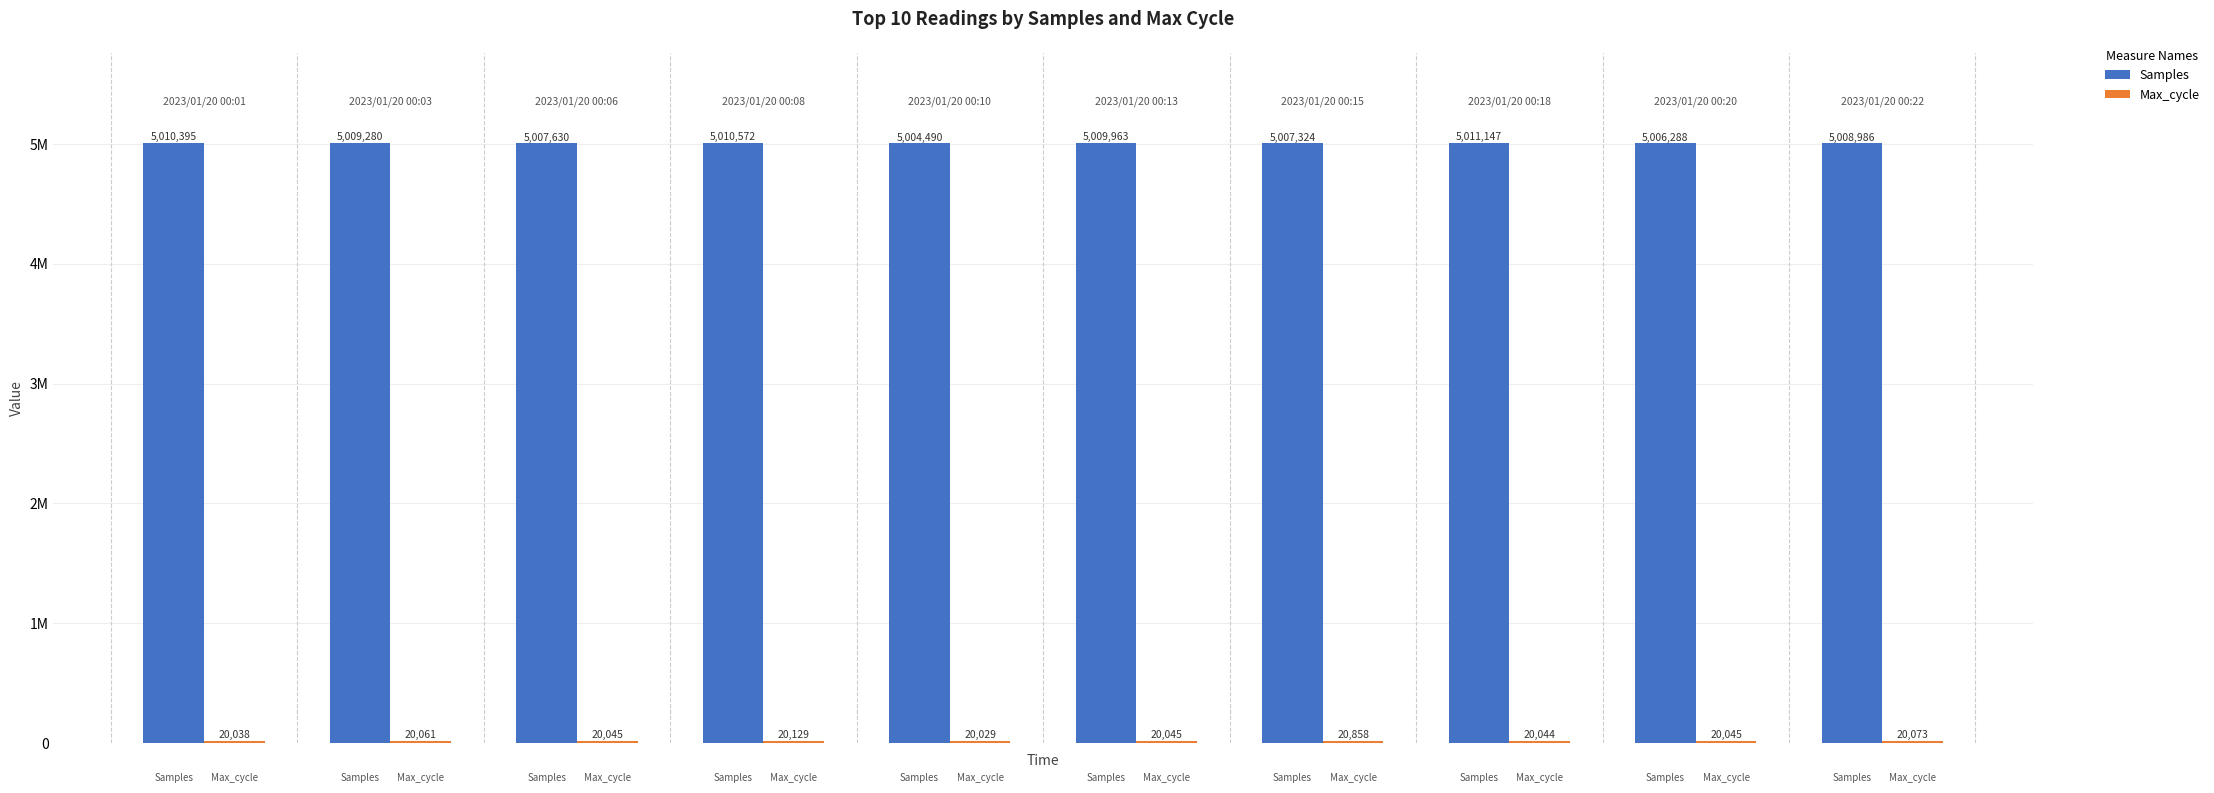

What is the difference between the maximum and minimum values in the Samples series?

6657